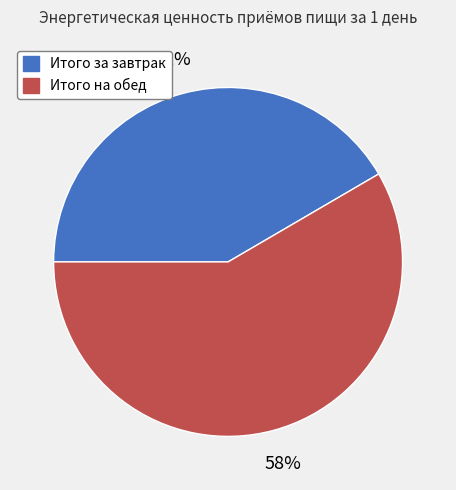

Between Итого на обед and Итого за завтрак, which is larger?

Итого на обед